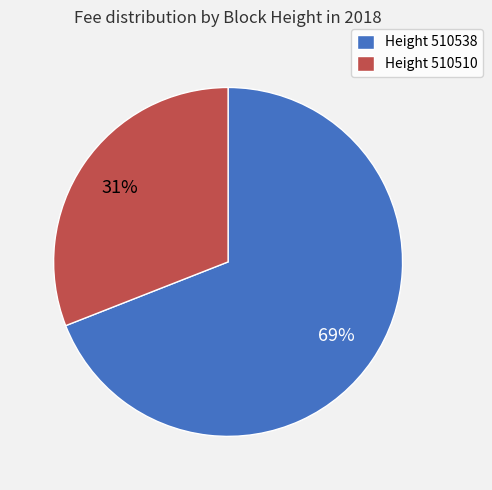

Which category has the biggest portion of the pie?

Height 510538